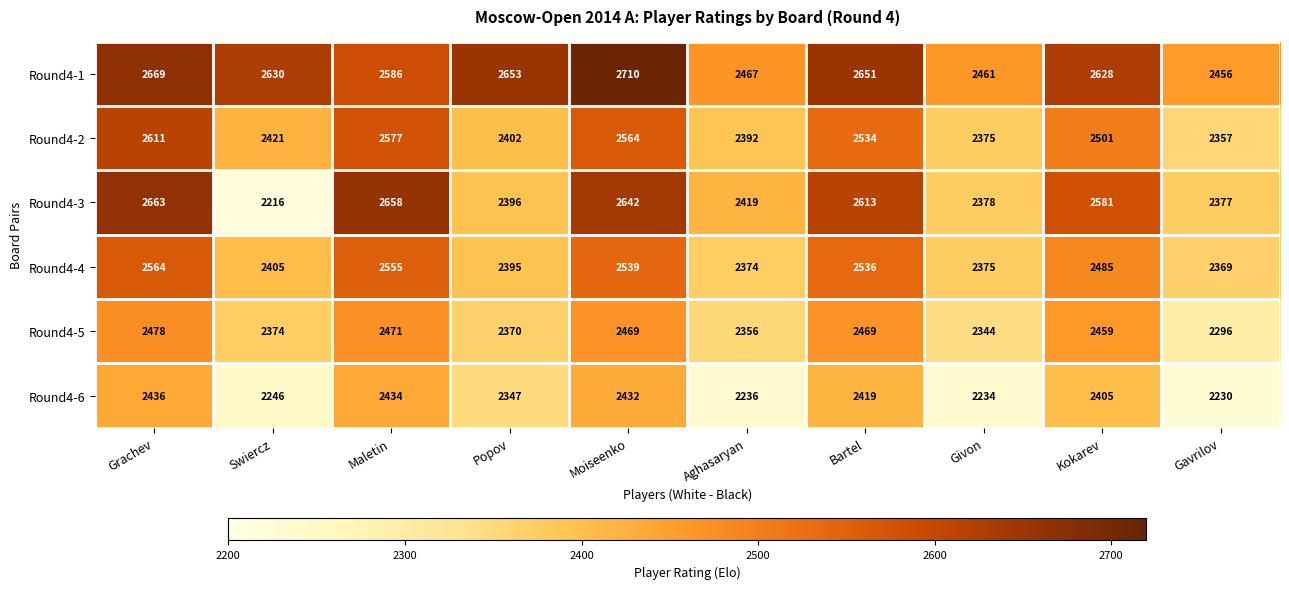

At which category does the chart reach its peak across all series?

Moiseenko